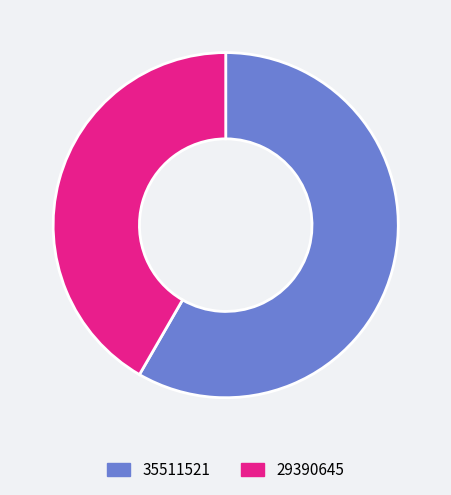

Is there a majority slice in this chart?

Yes